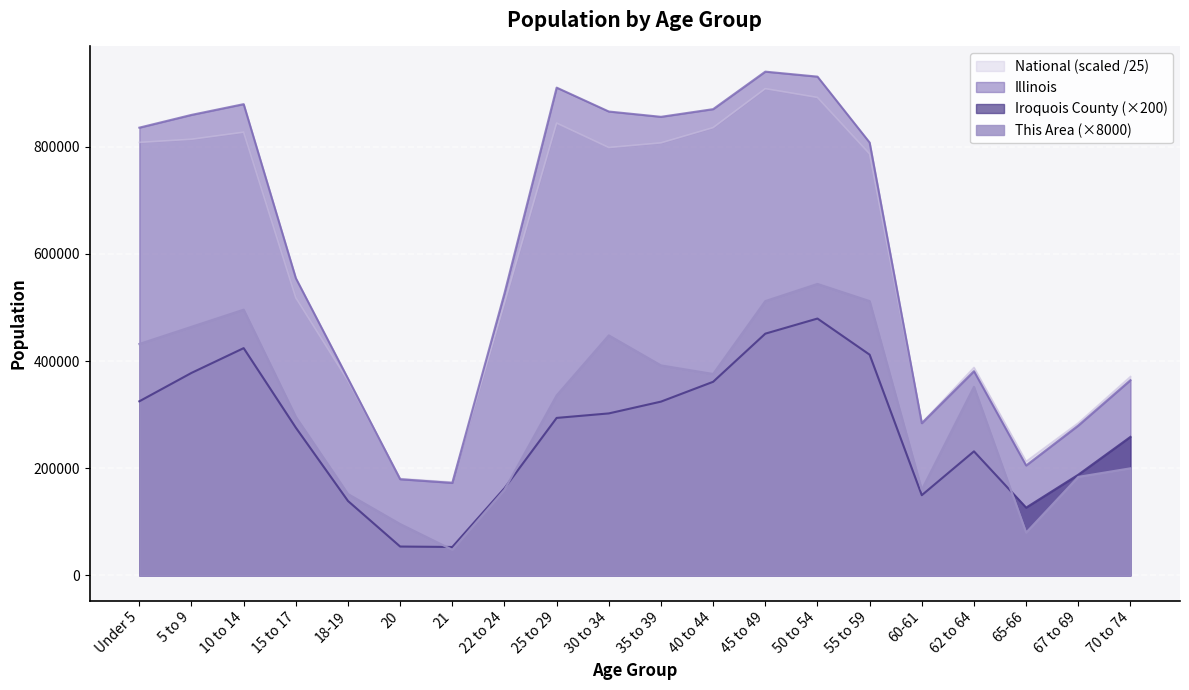

What position from the left is Under 5?

1